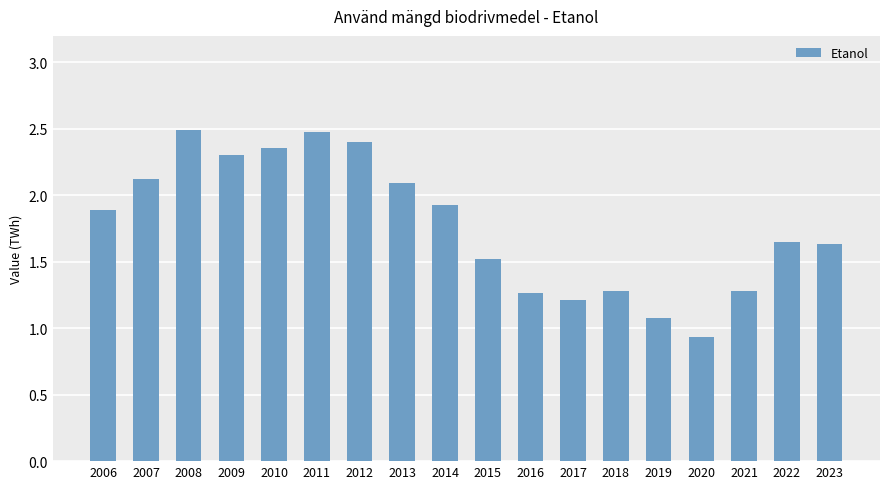

What is the sum of the values at 2013 and 2017?

3.3